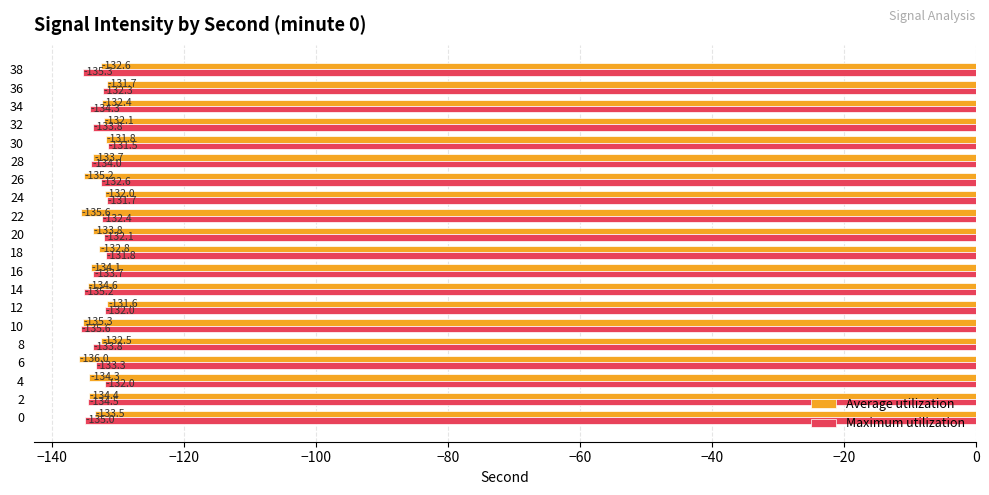

Which series has the largest total across all categories?

Maximum utilization